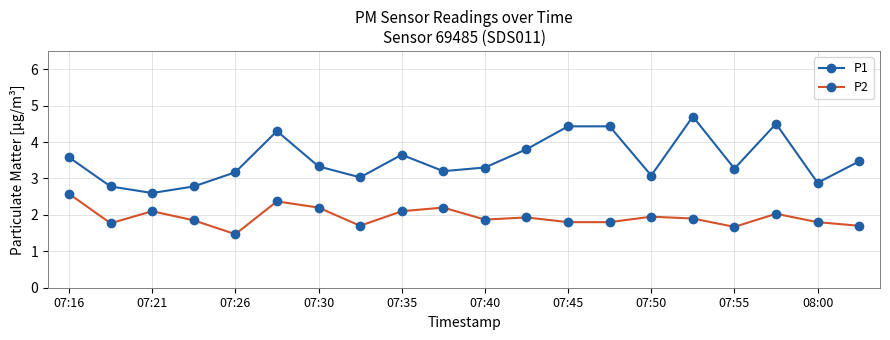

What is the value of the P1 point at the 3rd from the left?

2.6